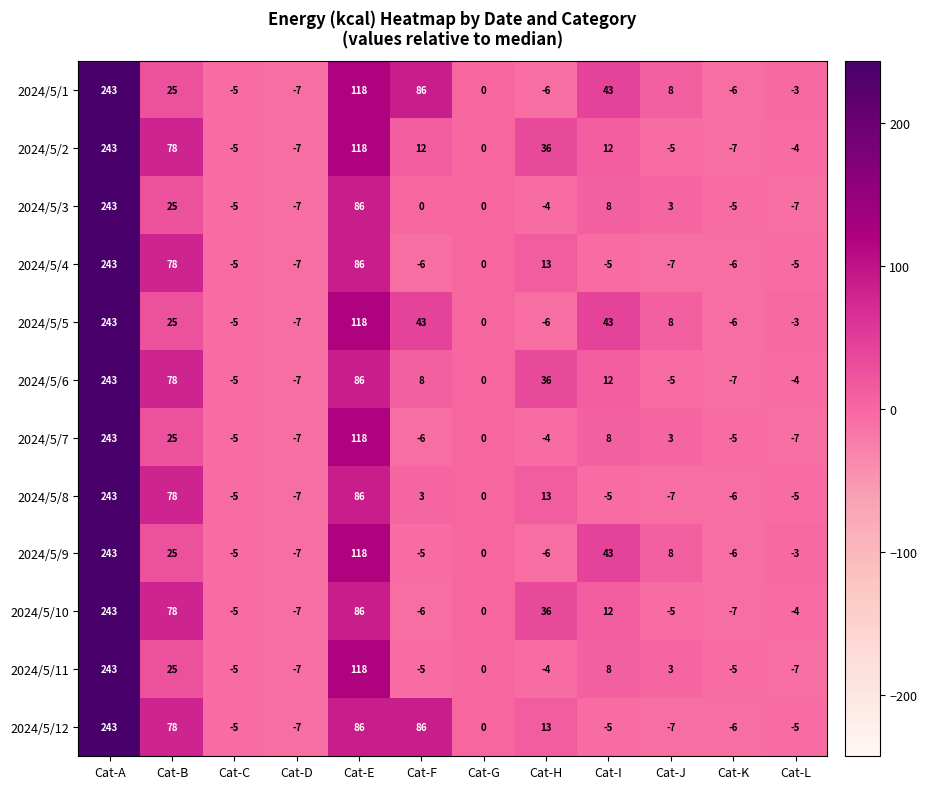

How many categories are shown in the chart?

12